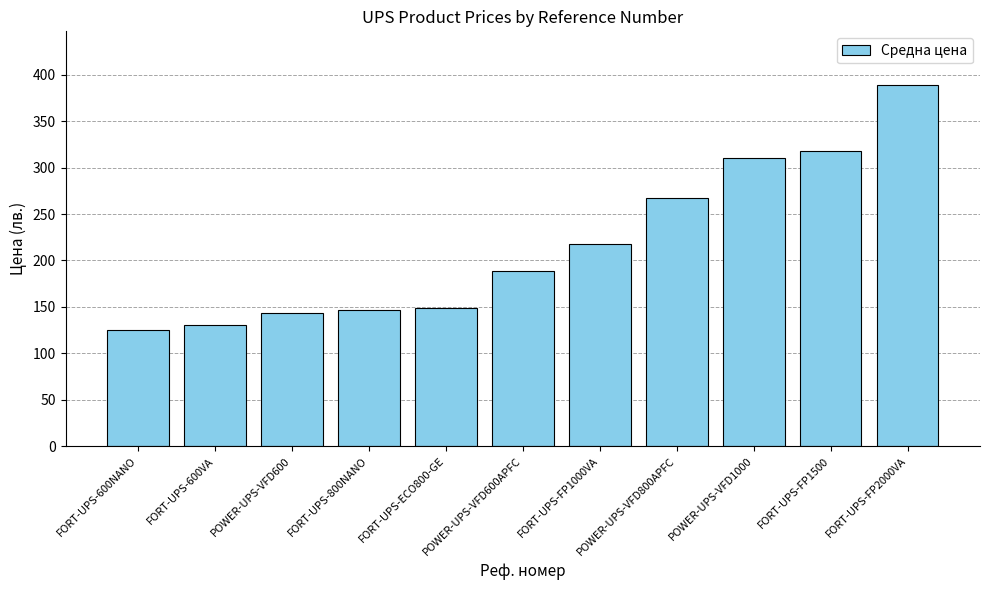

Are the bars grouped side by side (vs. stacked)?

No